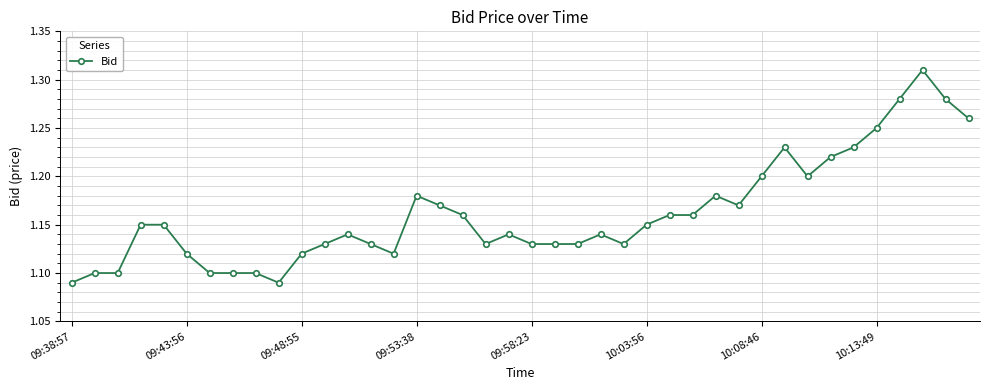

Count the values in the range 1 to 2.

40